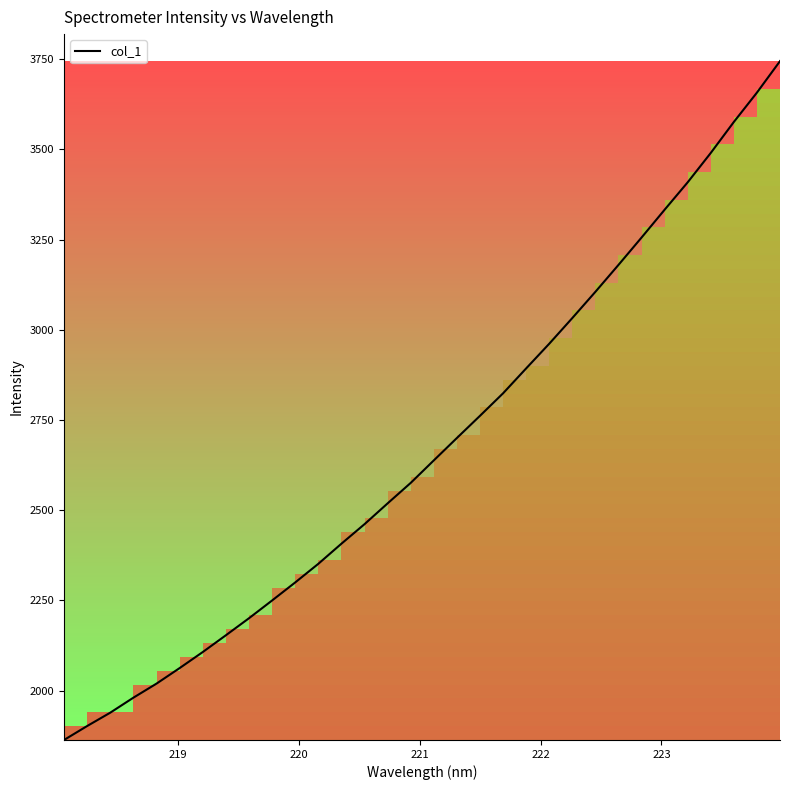

What is the maximum value shown in the chart?

3744.9